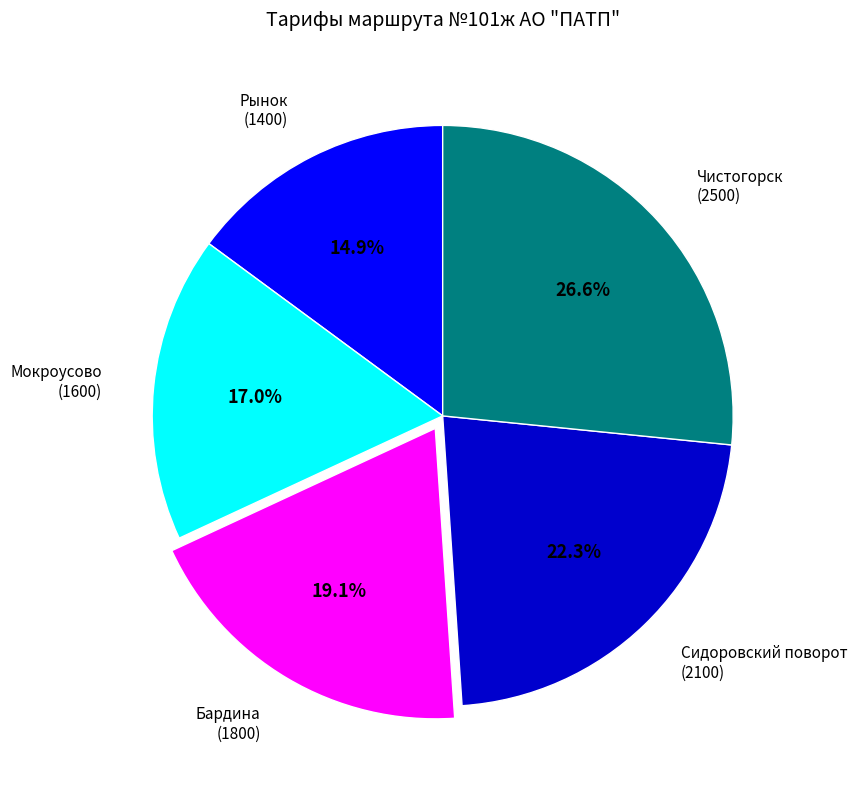

To the nearest percent, what portion does Чистогорск represent?

27%